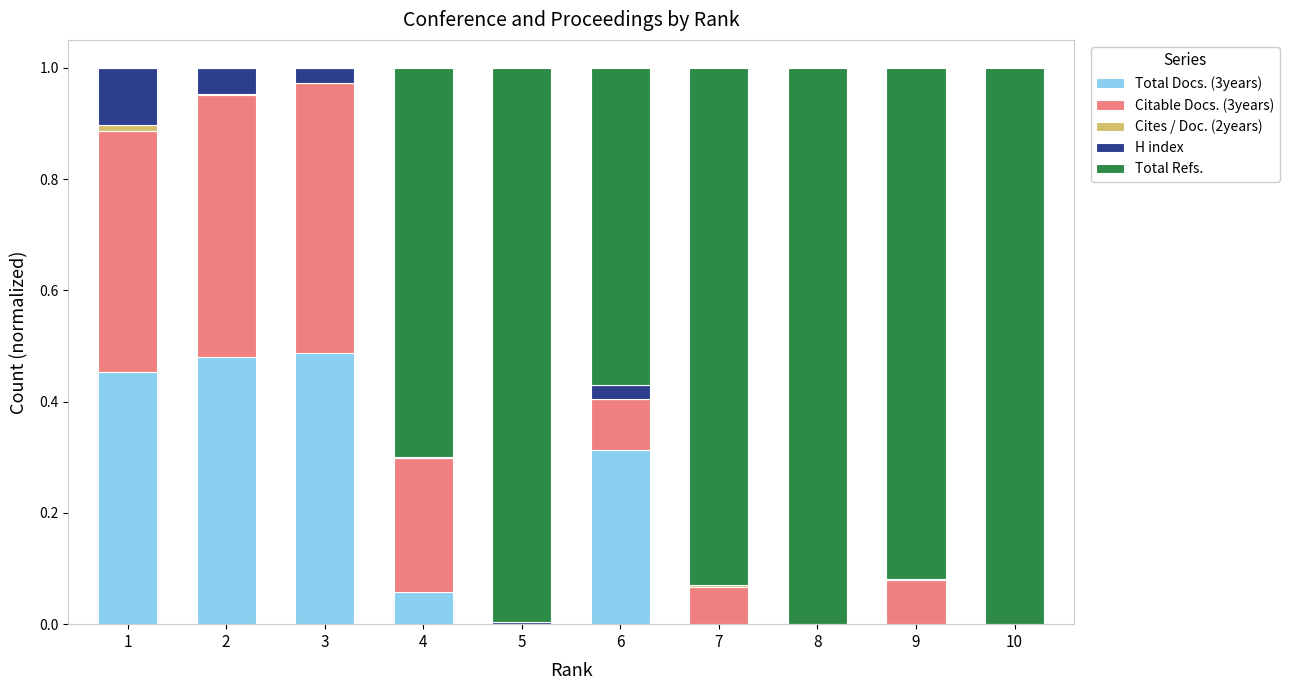

Are the bars grouped side by side (vs. stacked)?

No